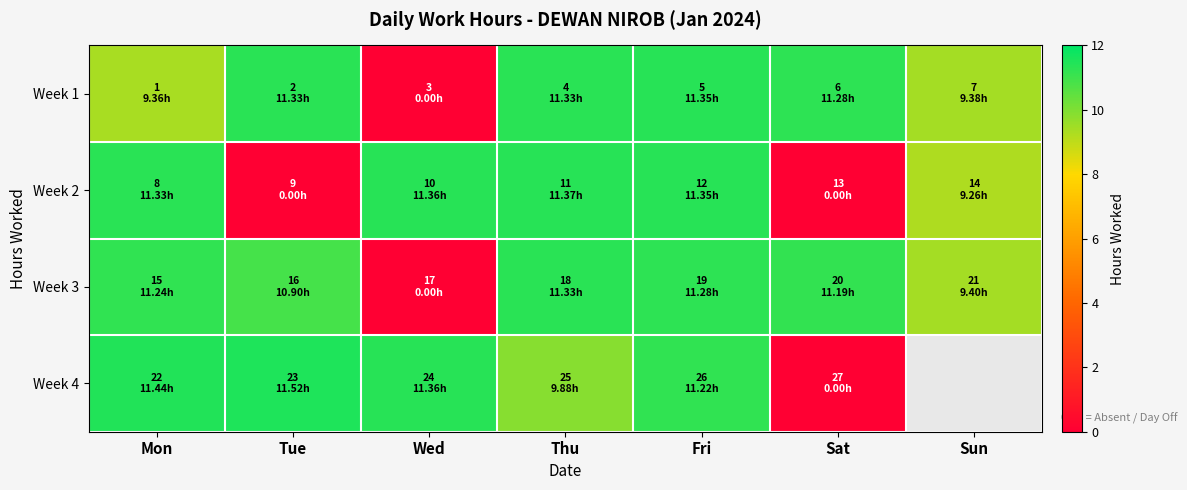

List the series in order of their peak value, highest first.

Week 4, Week 2, Week 1, Week 3